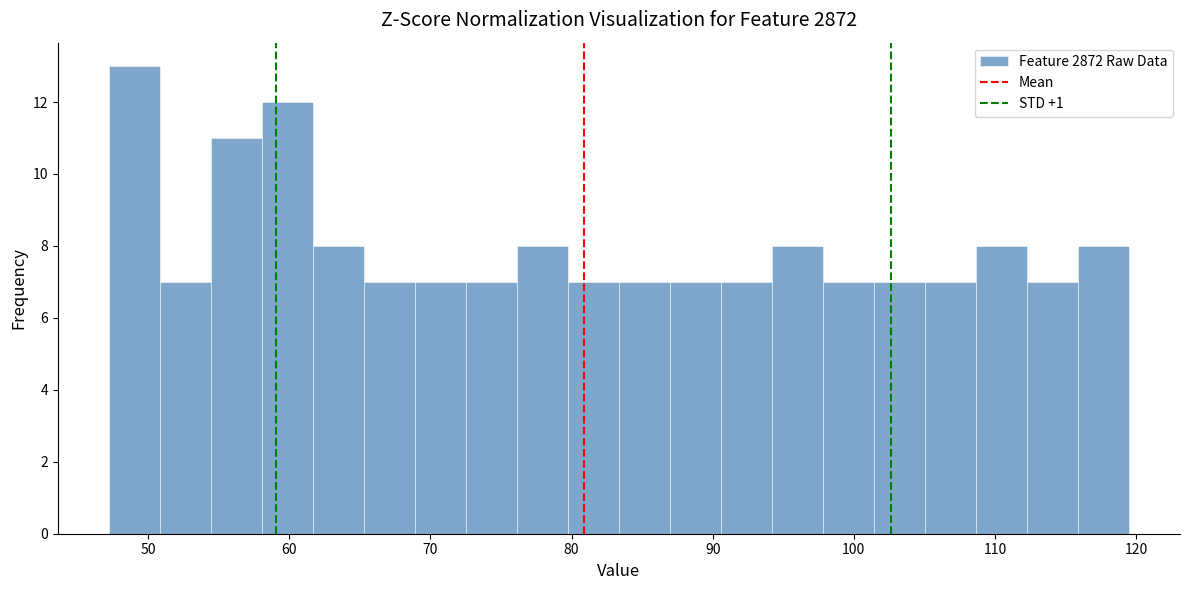

Around what value on the x-axis is the tallest bar? Give the approximate position of its centre, as read against the axis.

49